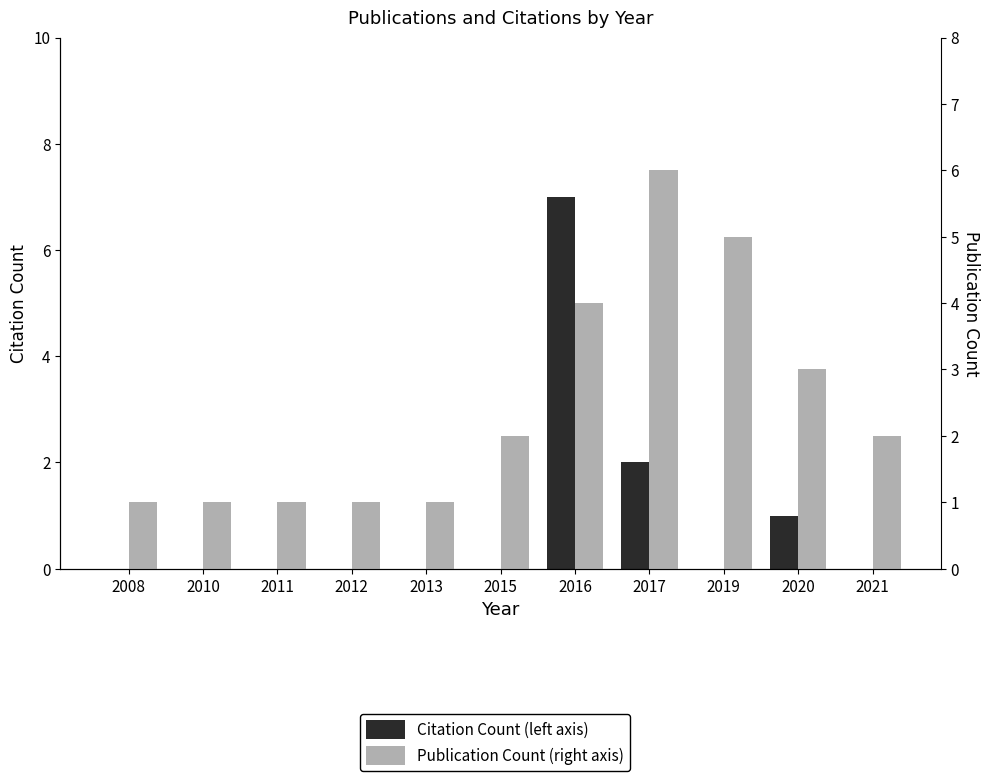

Rank the categories by Publication Count (right axis) value from lowest to highest.

2008, 2010, 2011, 2012, 2013, 2015, 2021, 2020, 2016, 2019, 2017